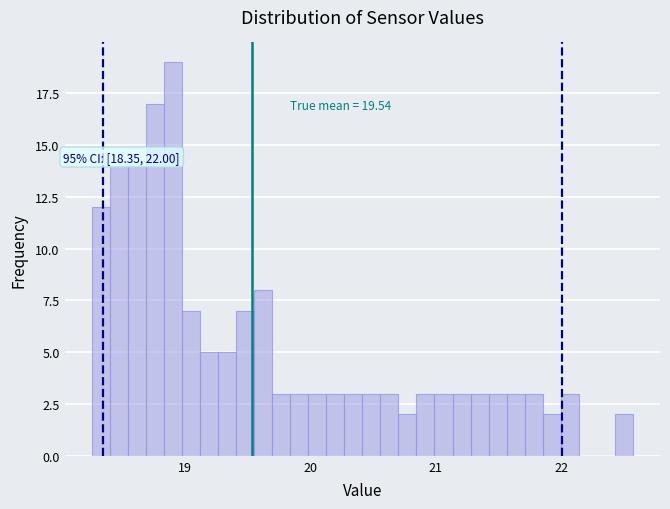

Around what value on the x-axis is the tallest bar? Give the approximate position of its centre, as read against the axis.

18.9